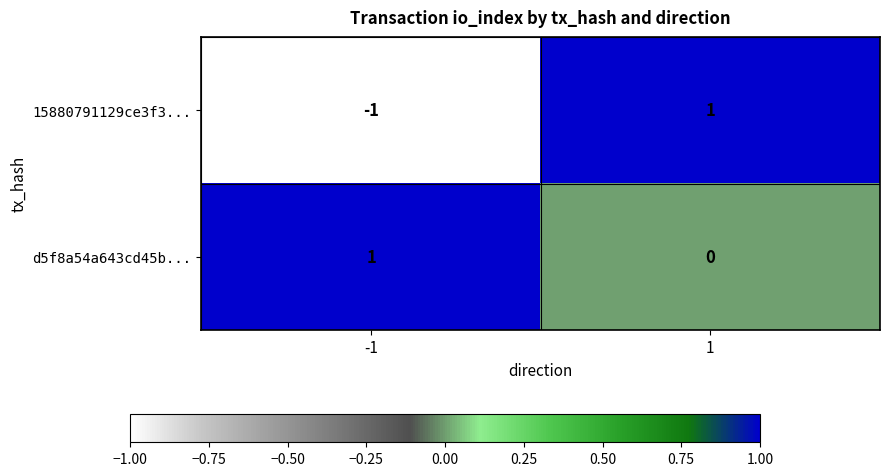

True or false: d5f8a54a643cd45b... has a value of 2 at -1.

False